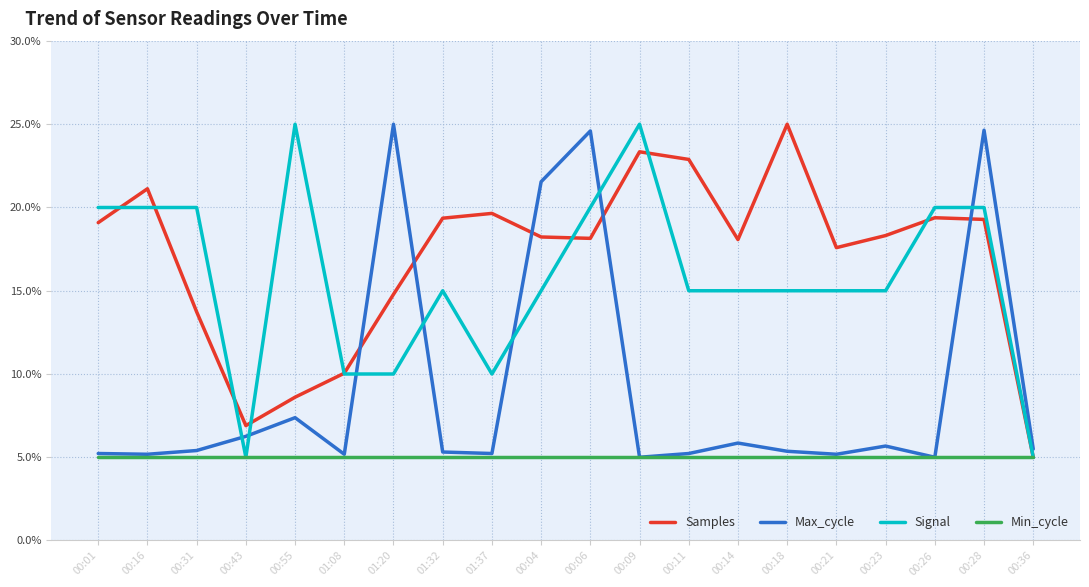

True or false: Signal and Max_cycle cross at least once.

True